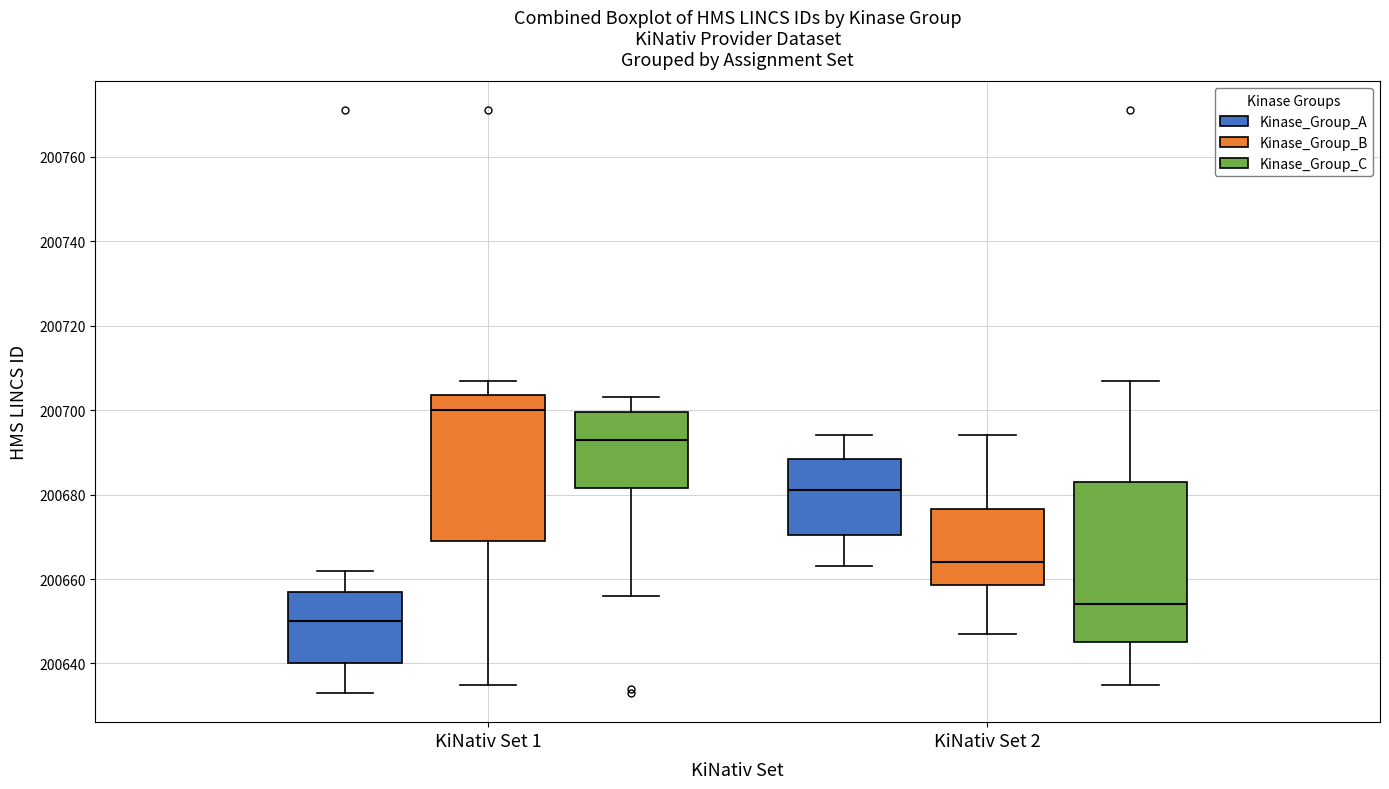

Reading left to right, read every box against the y-axis: the position of its median line, the range the box covers, and the ends of its whiskers. The values are not printed on the chart, so give them approximately, as read against the axis.

KiNativ Set 1 (Kinase_Group_A): median 200650, box 200640 to 200658, whiskers 200634 to 200662
KiNativ Set 1 (Kinase_Group_B): median 200700, box 200670 to 200704, whiskers 200636 to 200708
KiNativ Set 1 (Kinase_Group_C): median 200694, box 200682 to 200700, whiskers 200656 to 200704
KiNativ Set 2 (Kinase_Group_A): median 200682, box 200670 to 200688, whiskers 200664 to 200694
KiNativ Set 2 (Kinase_Group_B): median 200664, box 200658 to 200676, whiskers 200648 to 200694
KiNativ Set 2 (Kinase_Group_C): median 200654, box 200646 to 200684, whiskers 200636 to 200708